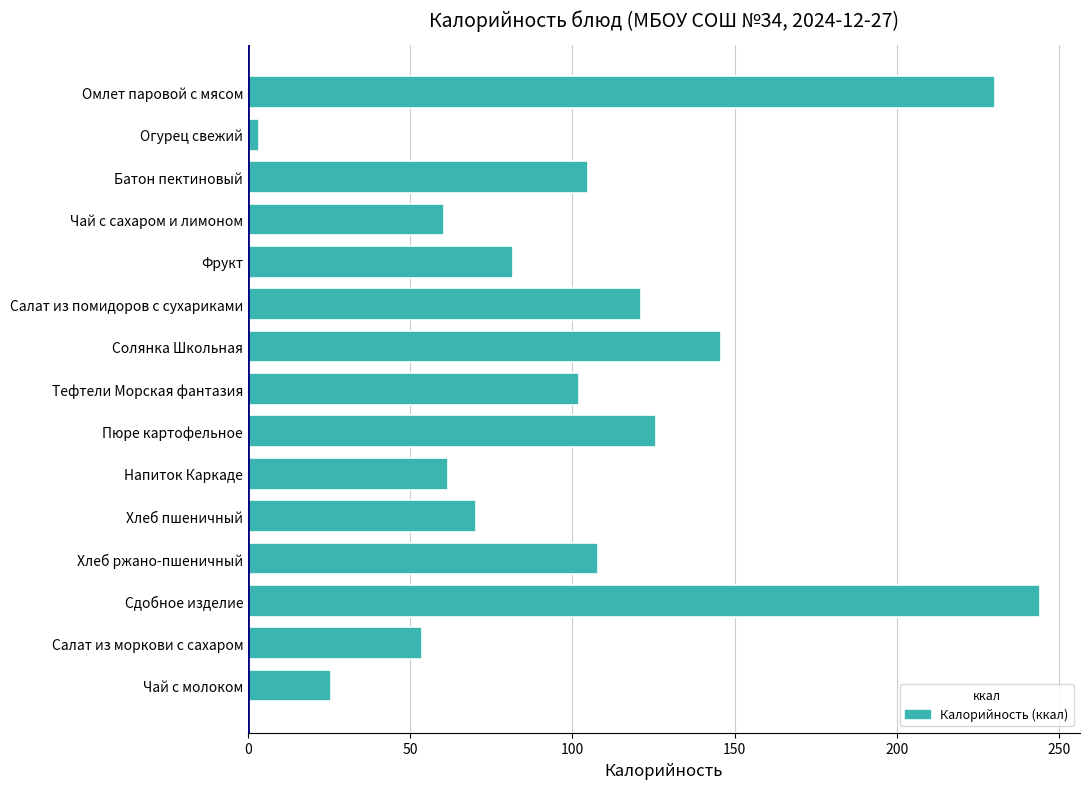

What value does the data have at Пюре картофельное?

125.6